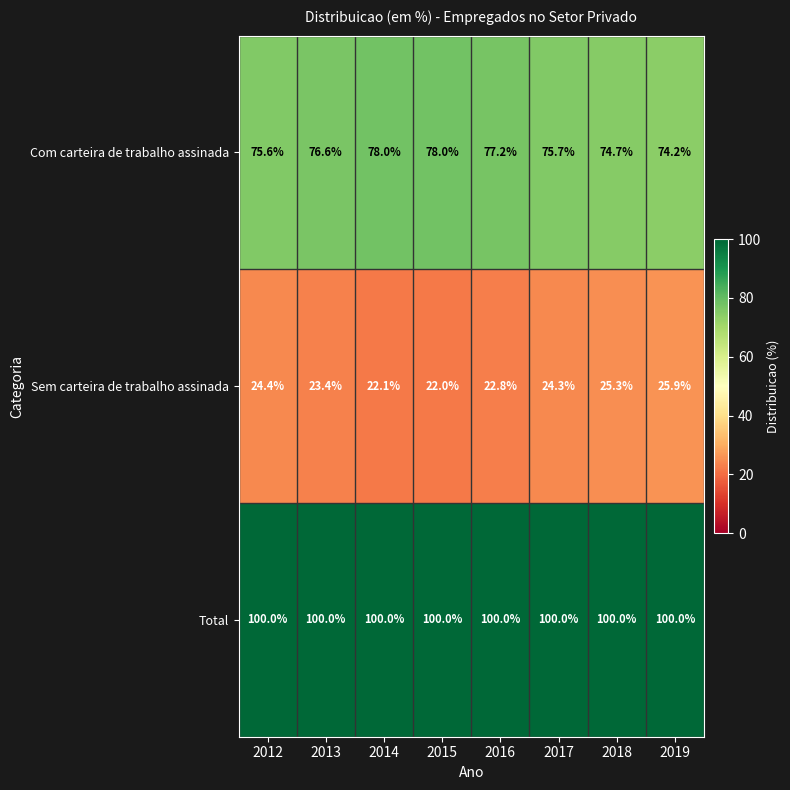

True or false: Com carteira de trabalho assinada has a value of 18.7 at 2018.

False